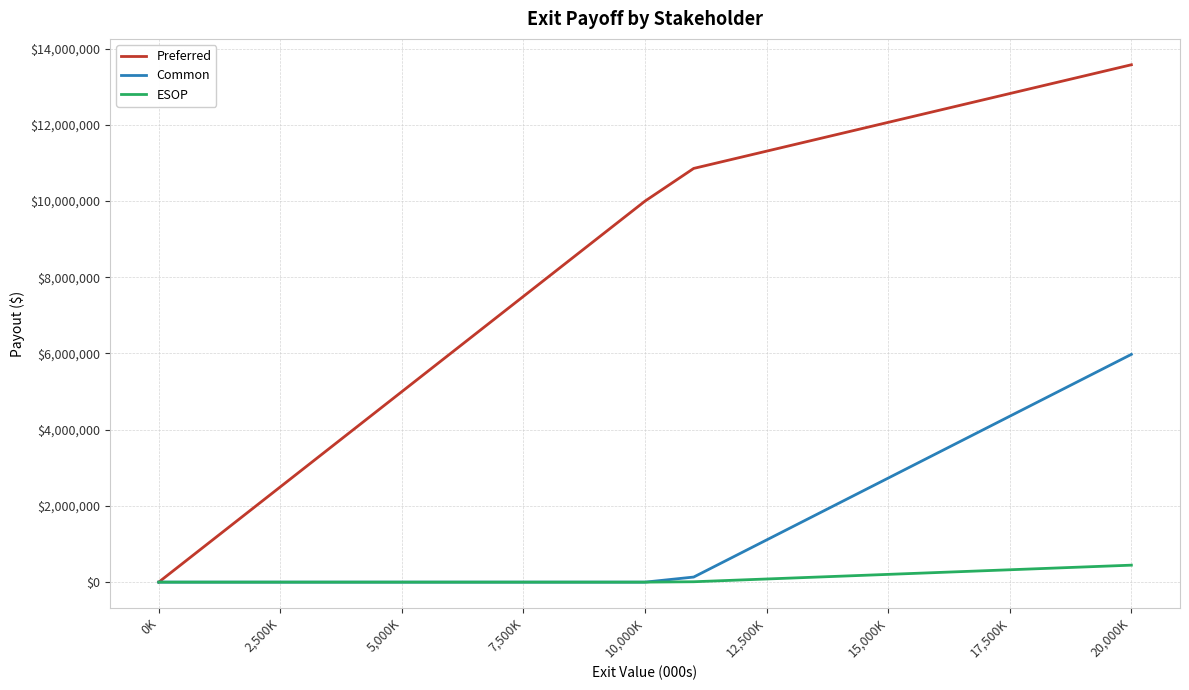

List the series in order of their peak value, highest first.

Preferred, Common, ESOP